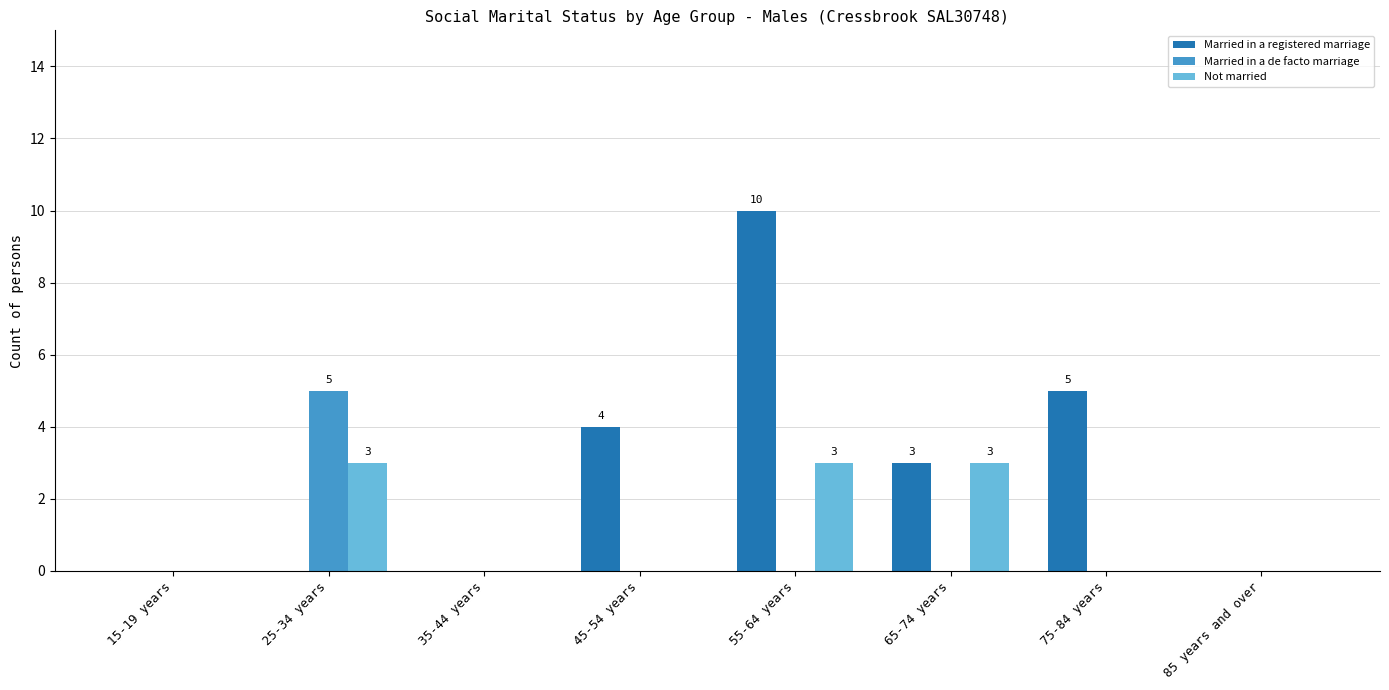

Which category has the highest value across all series?

55-64 years